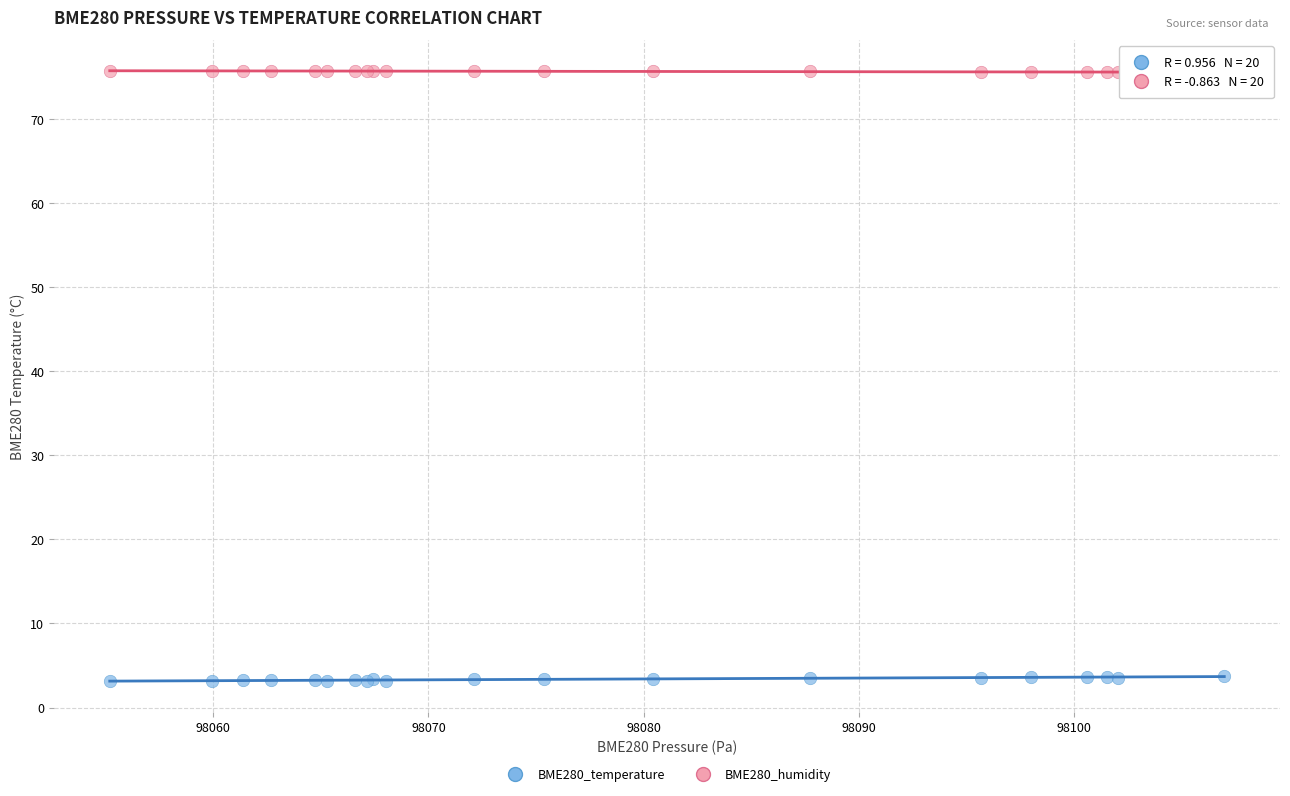

What is the X range (max minus min) for the scatter plot?

51.8